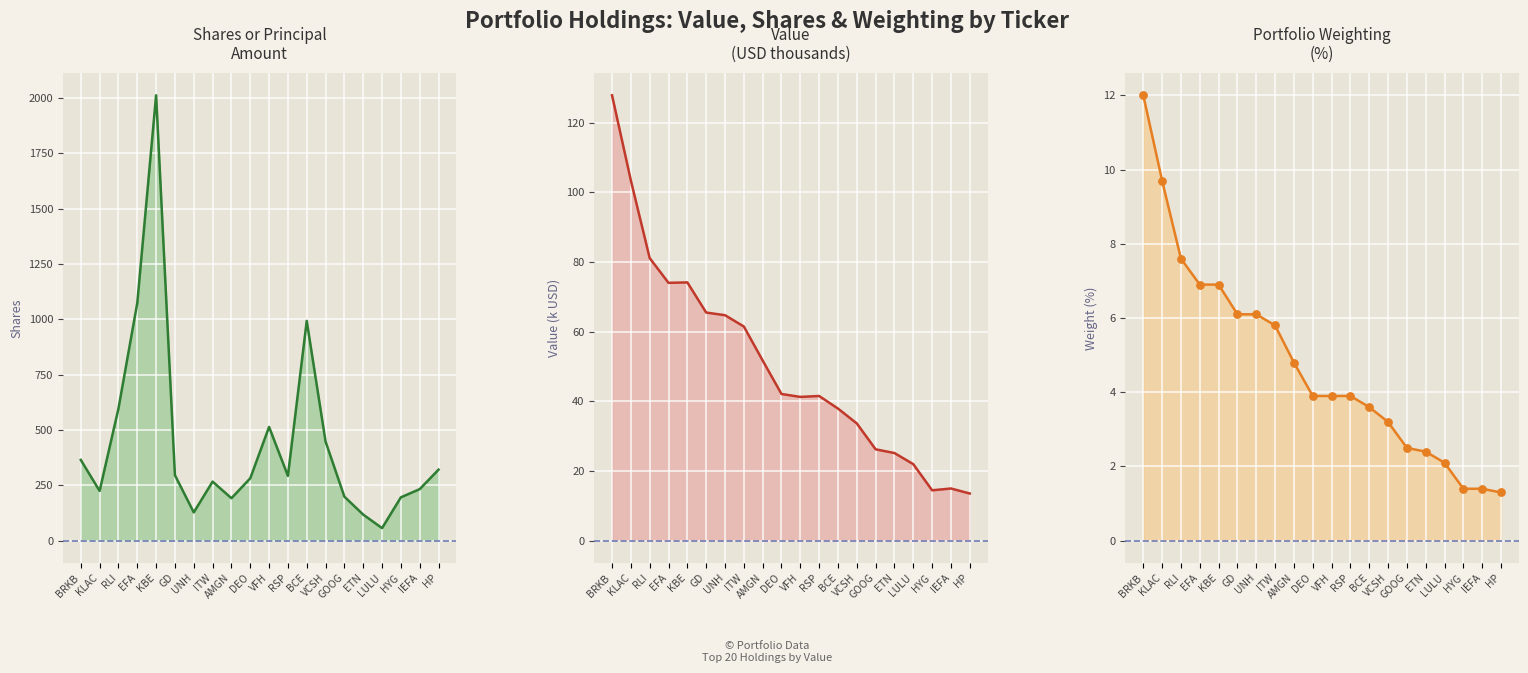

Which series has the largest total across all categories?

Shares or principal amount